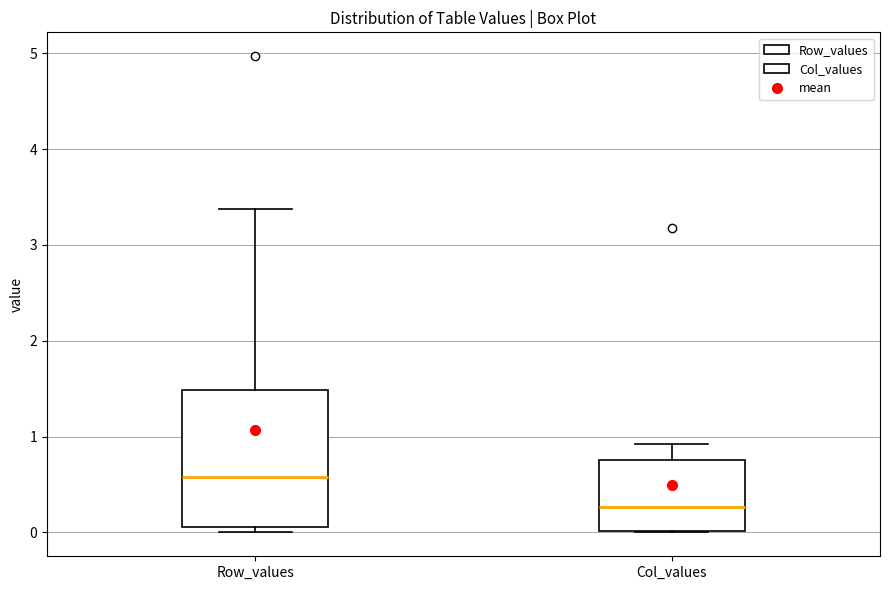

Which box's median line is the highest?

Row_values